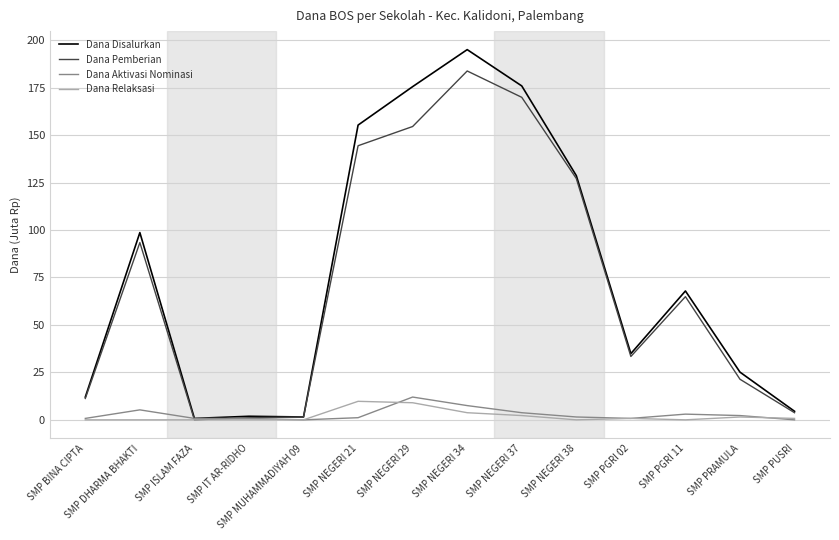

What is the difference between the maximum and second lowest values in the Dana Aktivasi Nominasi series?

12.0